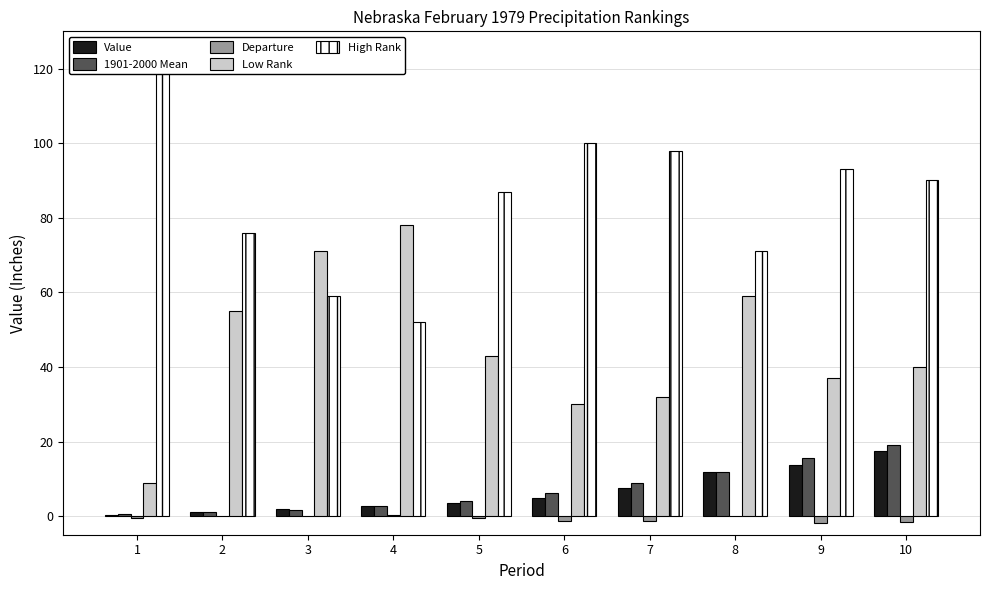

The value of High Rank at 6 is 34.3. True or false?

False